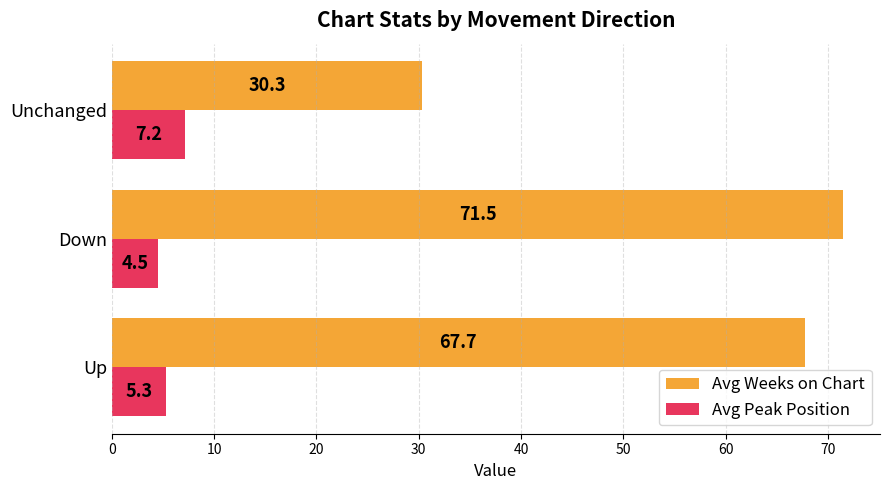

Rank the categories by Avg Weeks on Chart value from highest to lowest.

Down, Up, Unchanged